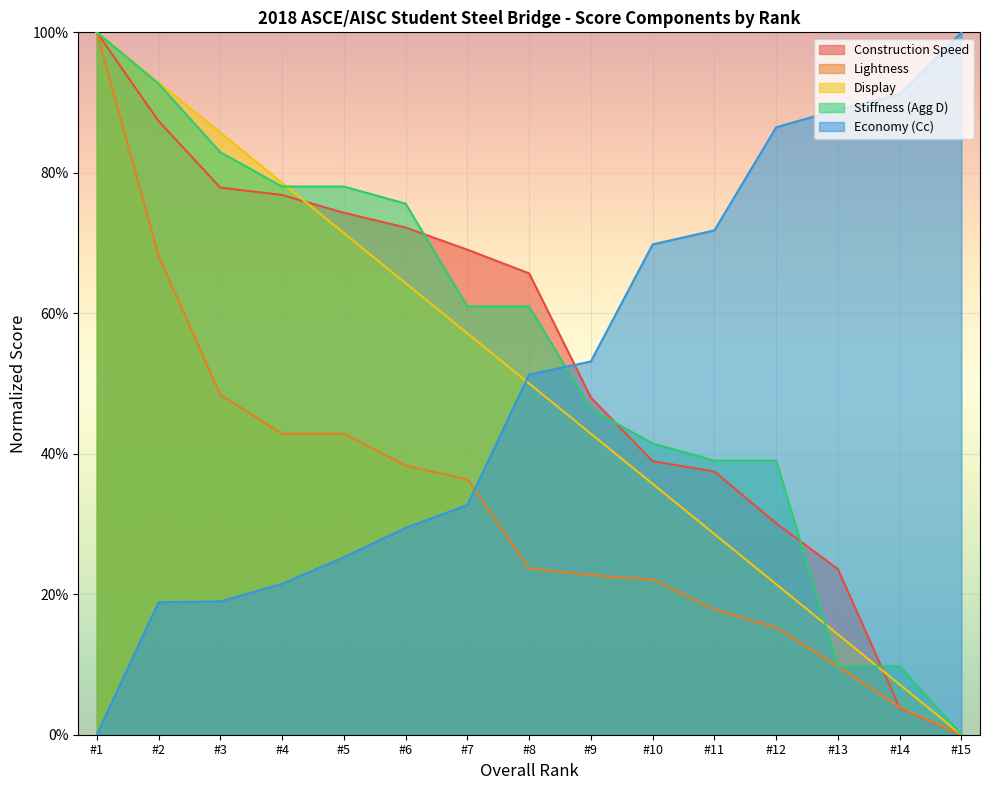

True or false: Display Rank has more than 0 points higher than both neighbors.

False